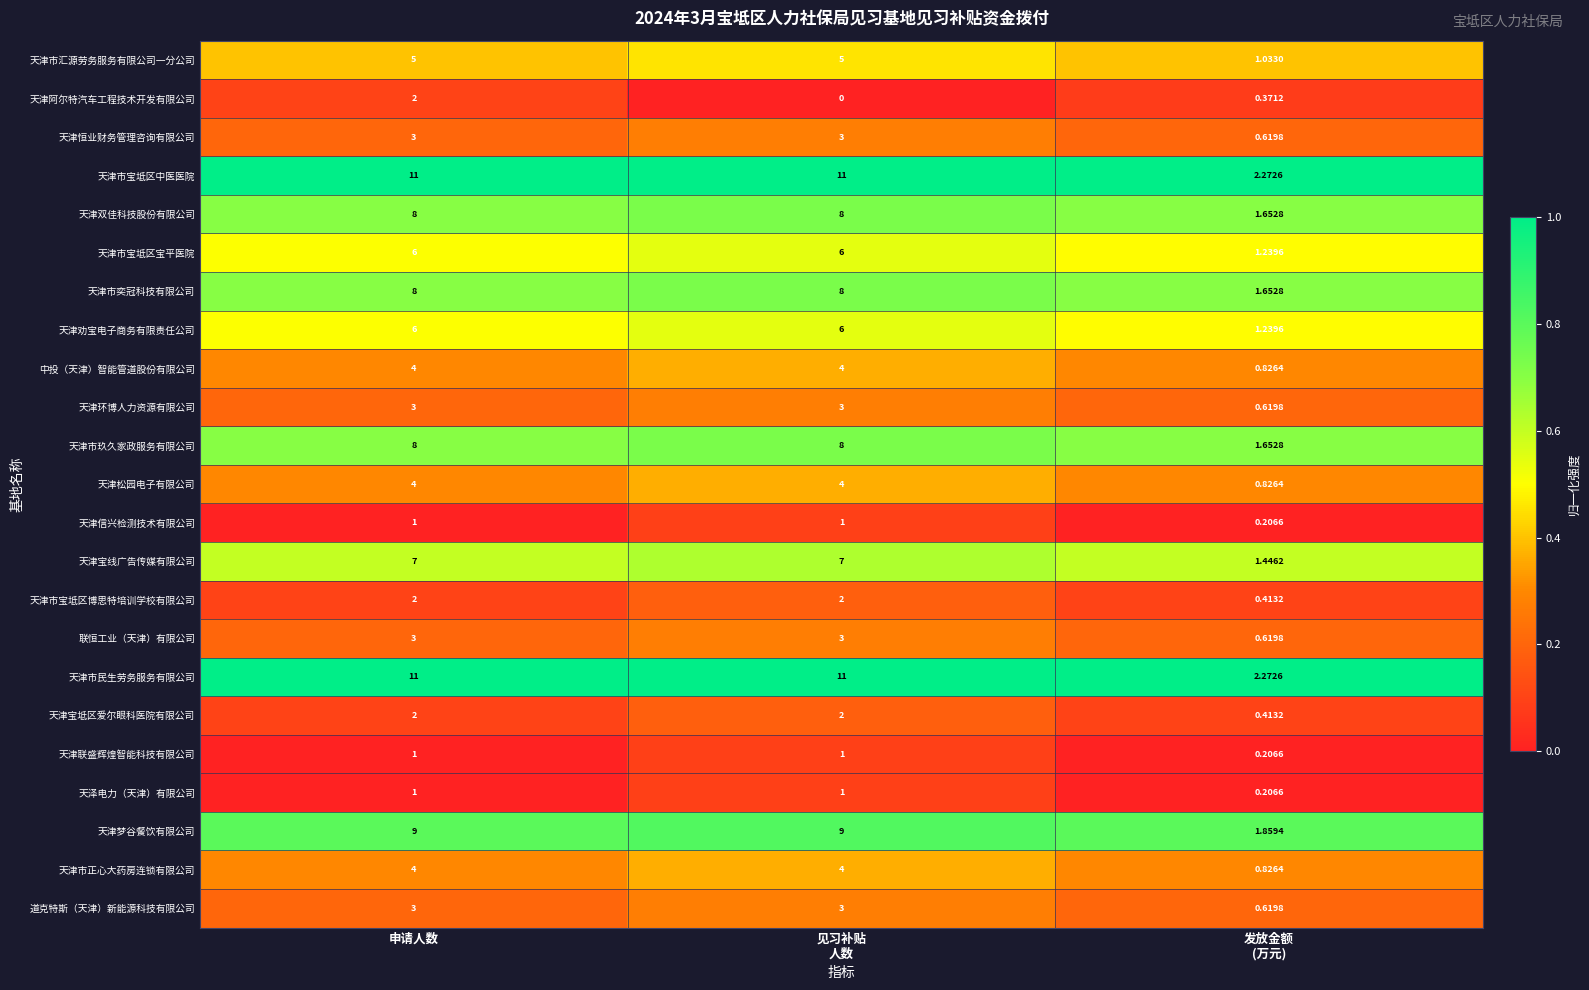

What is the maximum value shown in the chart?

11.0